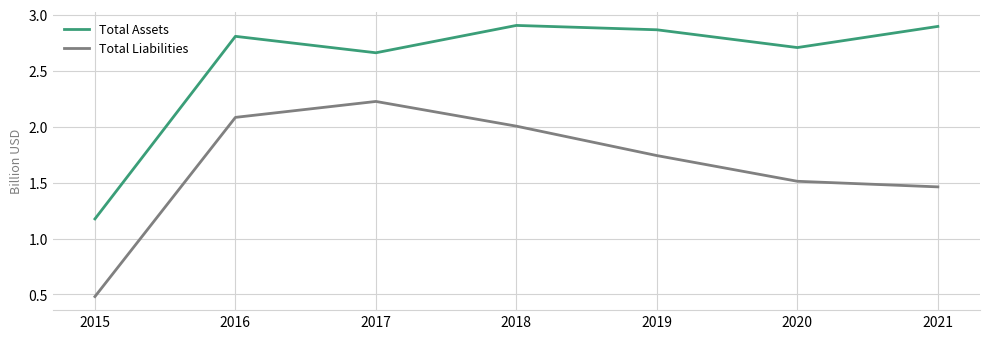

Between 2018 and 2019, which series saw the biggest shift?

Total Liabilities